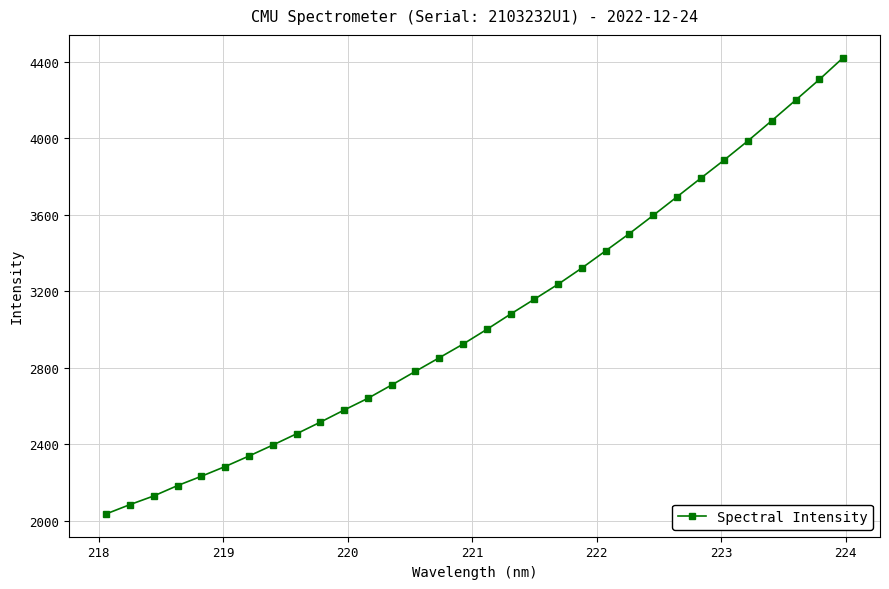

True or false: the data has more than 2 interior local peaks.

False